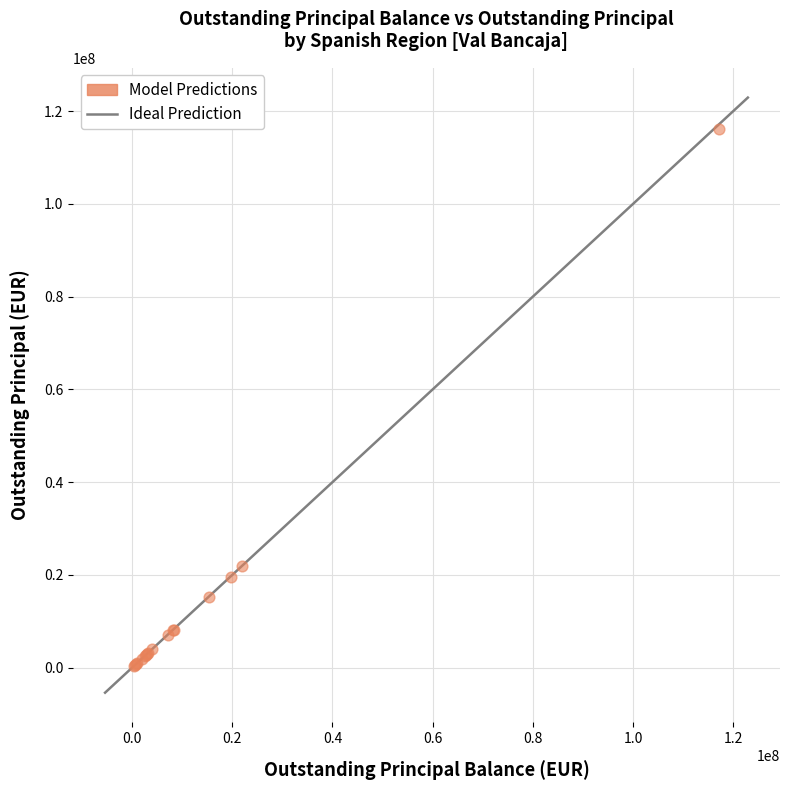

What Y value in the scatter plot is closest to 58299491?

21920352.7